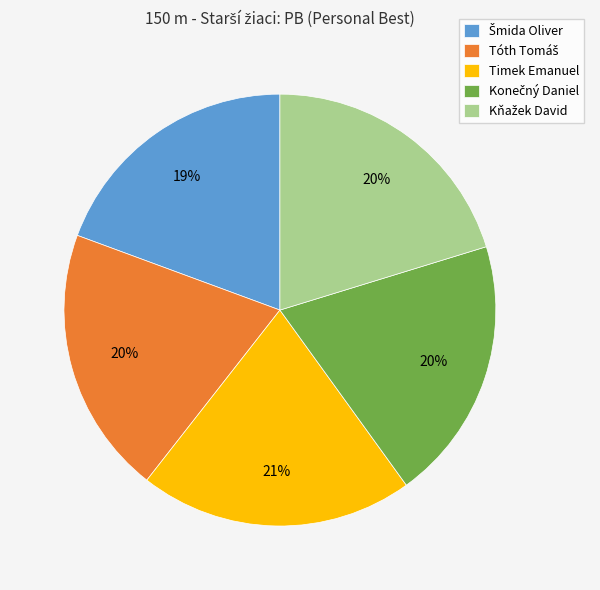

The Timek Emanuel slice represents 31% of the pie. True or false?

False